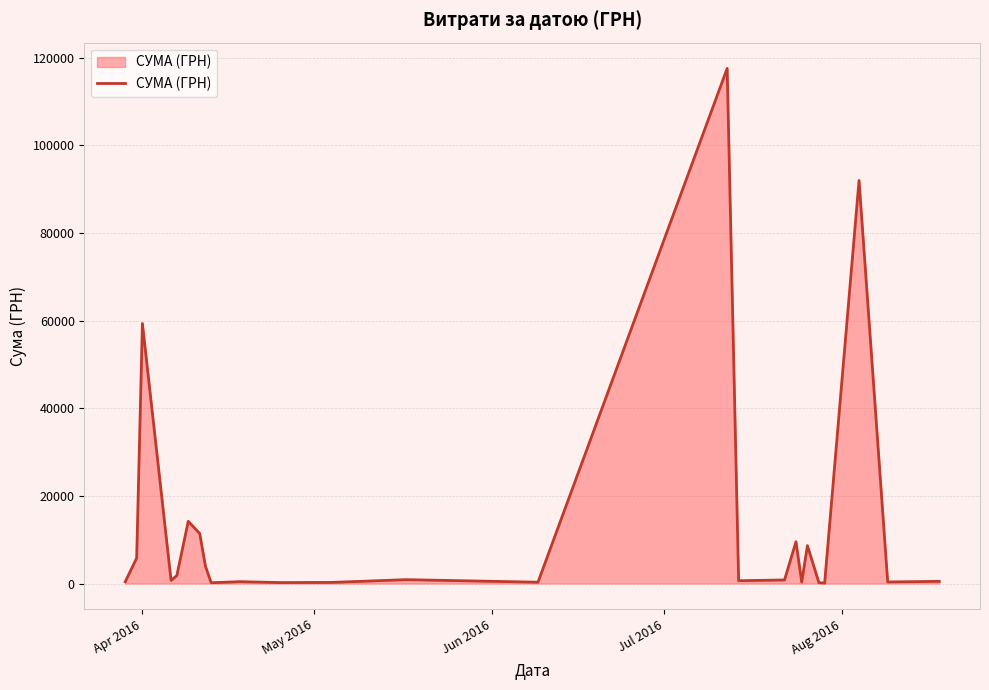

What is the difference between the maximum and minimum values?

117471.0